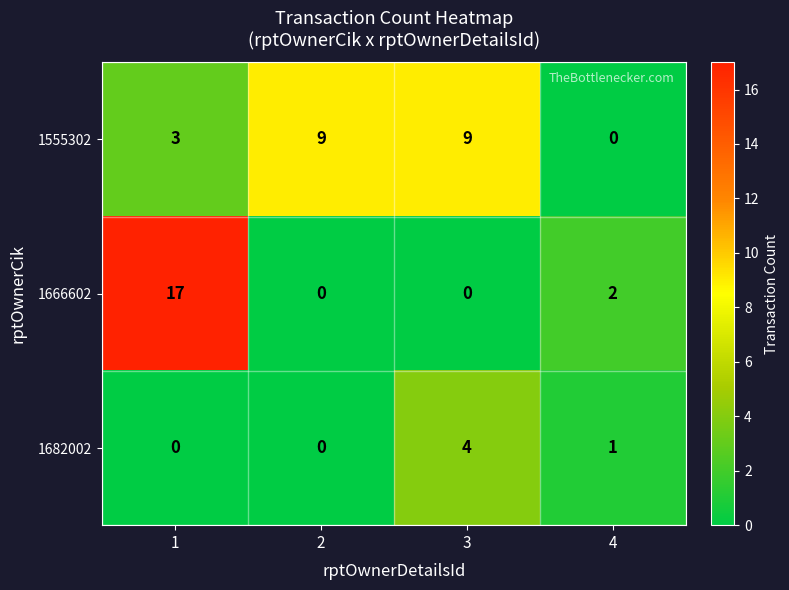

Is it true that 1555302 equals 1 at 1?

False